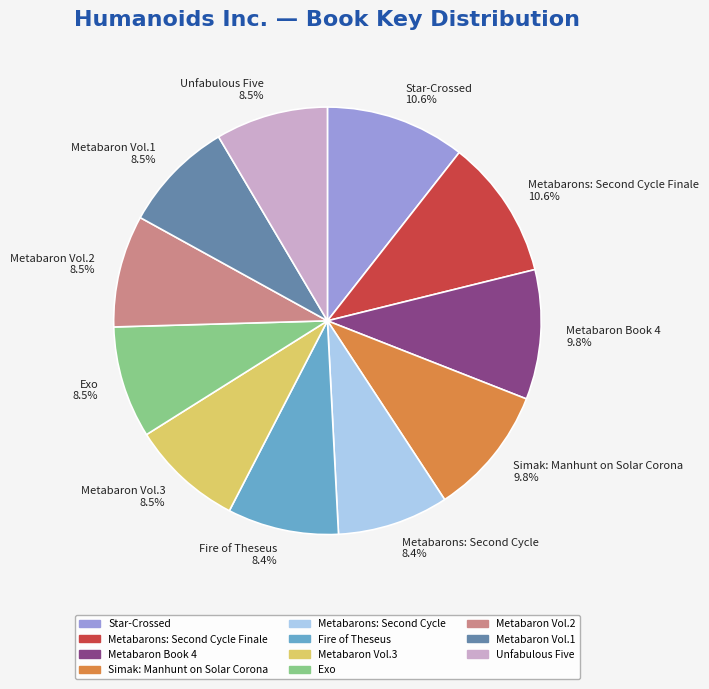

Count the number of slices in the pie.

11